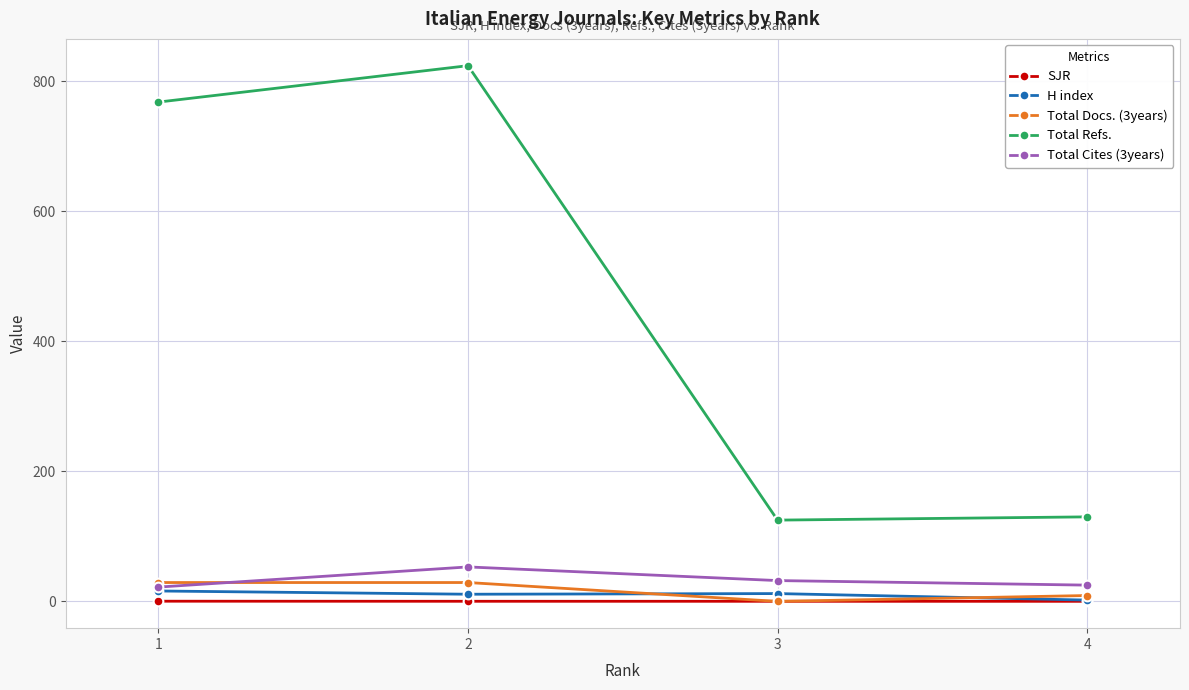

Where does the Total Cites (3years) series first go above 32?

2